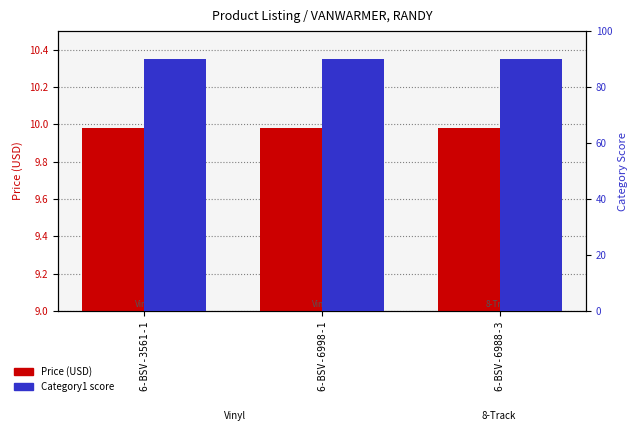

Reading left to right, extract all data points from this chart.

Price (USD): 10.0	10.0	10.0
Category1 score: 90.0	90.0	90.0